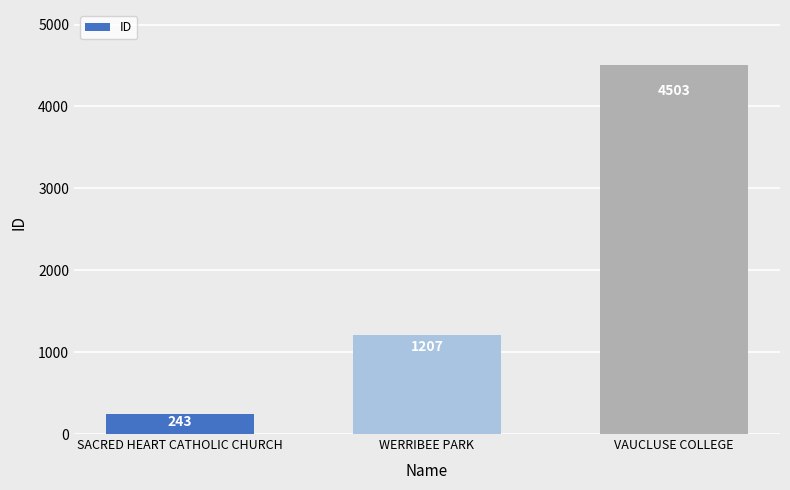

What is the approximate value at WERRIBEE PARK, to the nearest 100?

1200